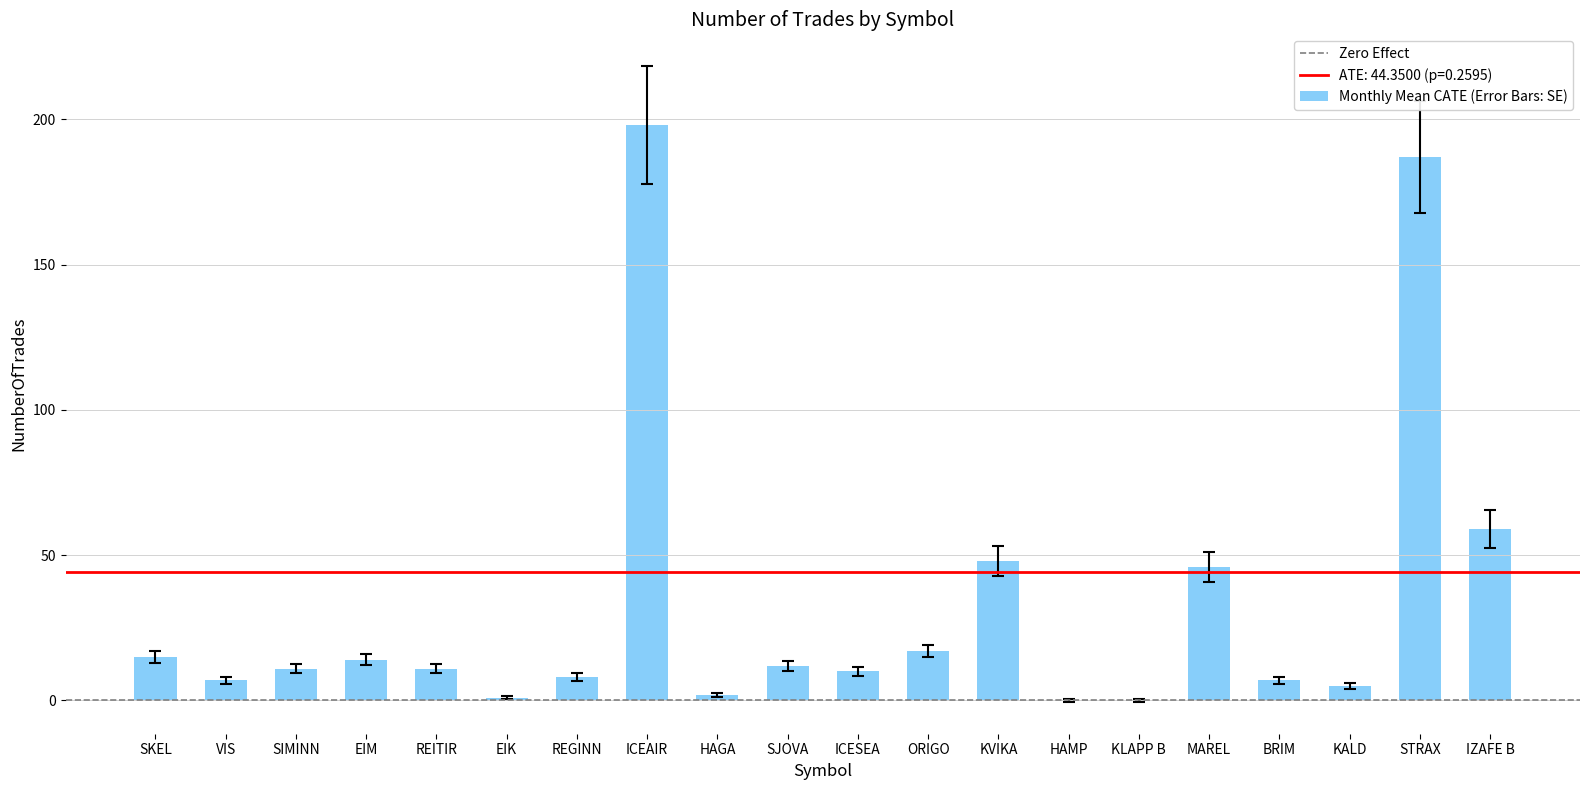

What is the change in value from VIS to SIMINN?

+4